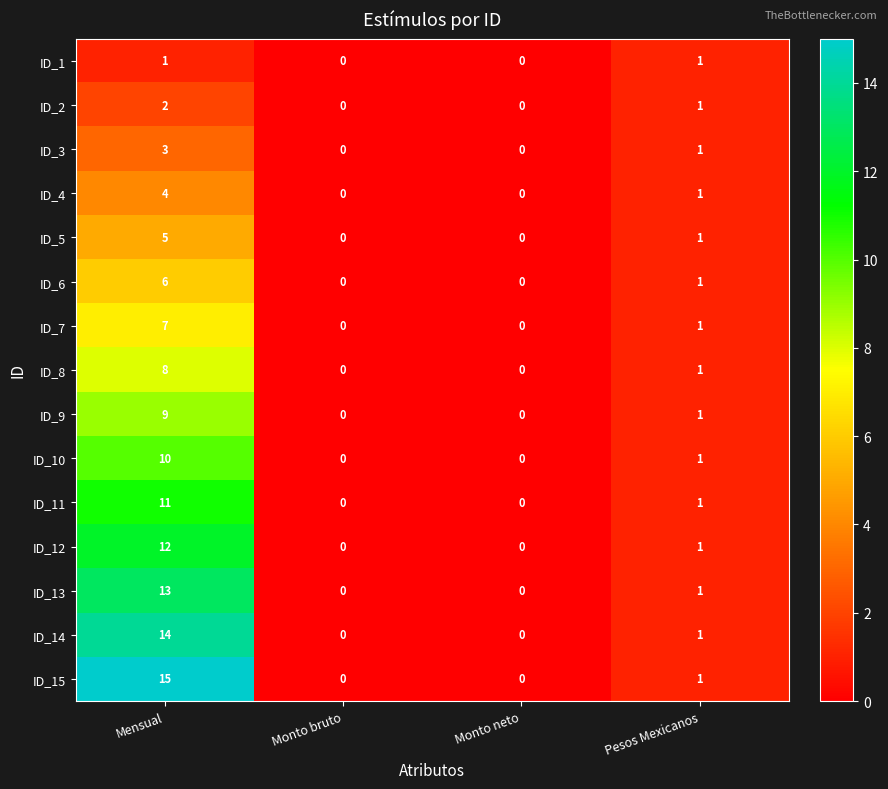

Read the ID_15 value at Mensual, to the nearest 5.

15